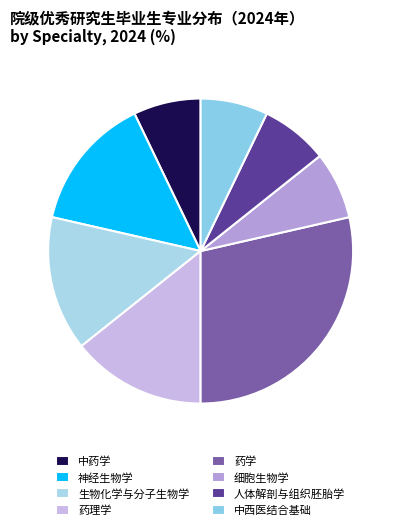

Count the number of slices in the pie.

8